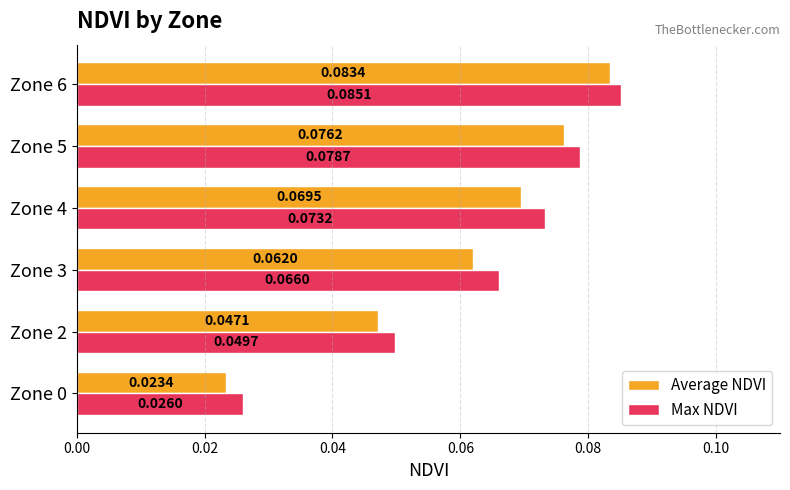

At Zone 0, list the series in order from smallest to largest.

Average NDVI, Max NDVI